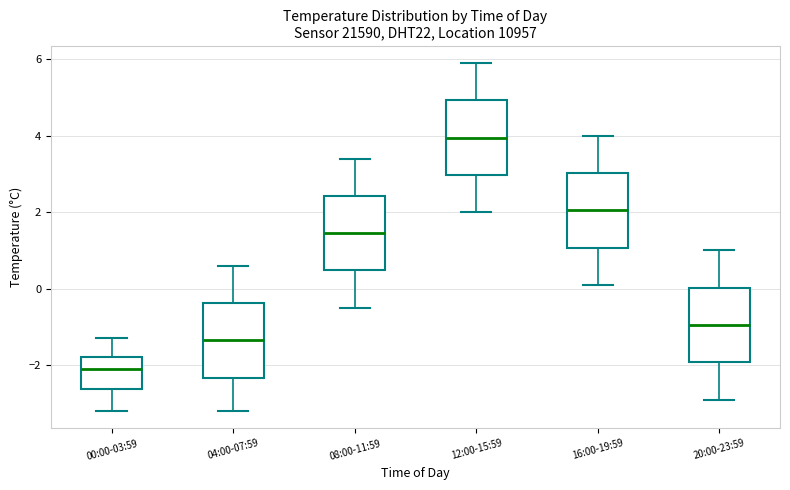

Where does the upper whisker of the box for 12:00-15:59 end on the y-axis? The values are not printed on the chart, so give them approximately, as read against the axis.

6.0